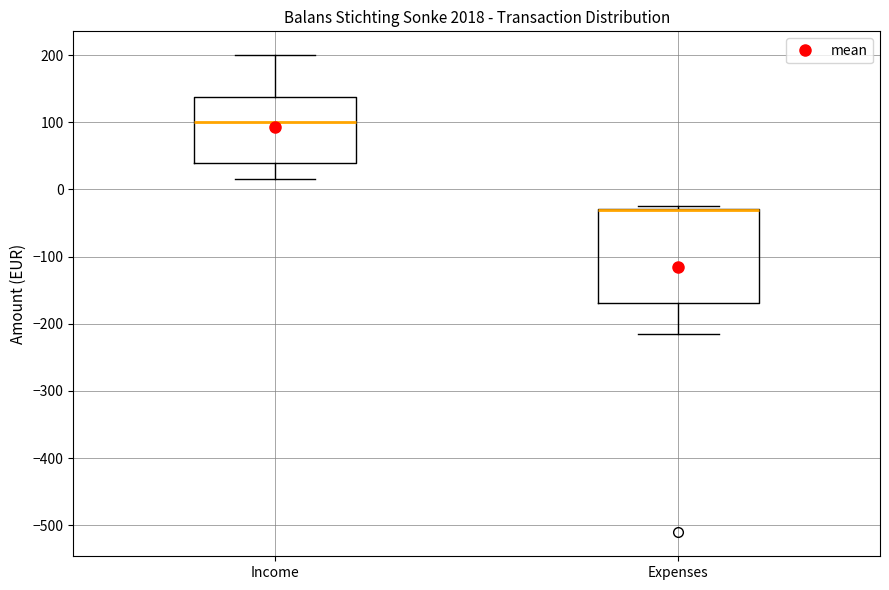

Where does the lower whisker of the box for Income end on the y-axis? The values are not printed on the chart, so give them approximately, as read against the axis.

20